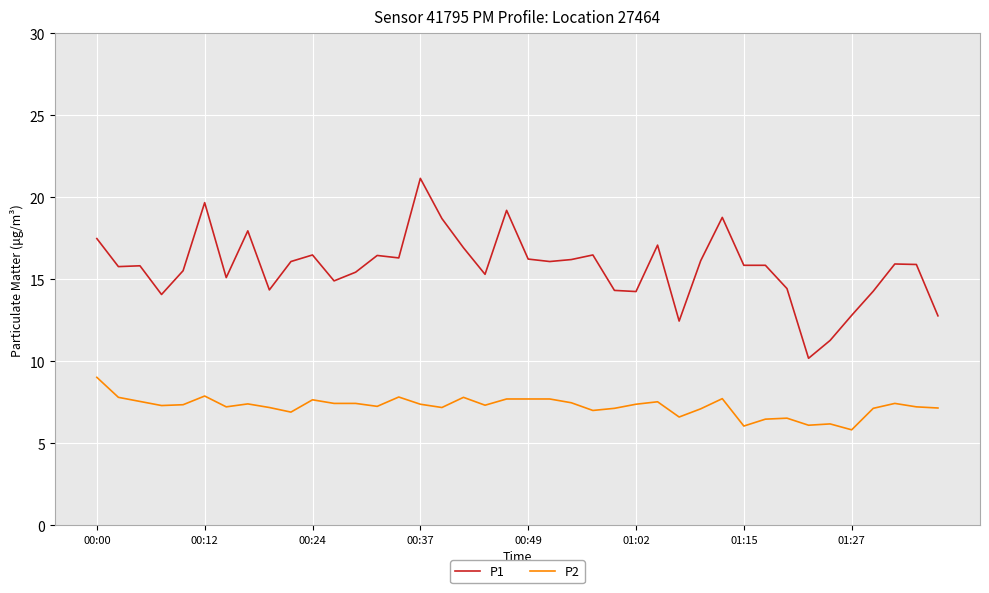

What is the minimum value for P1?

10.2